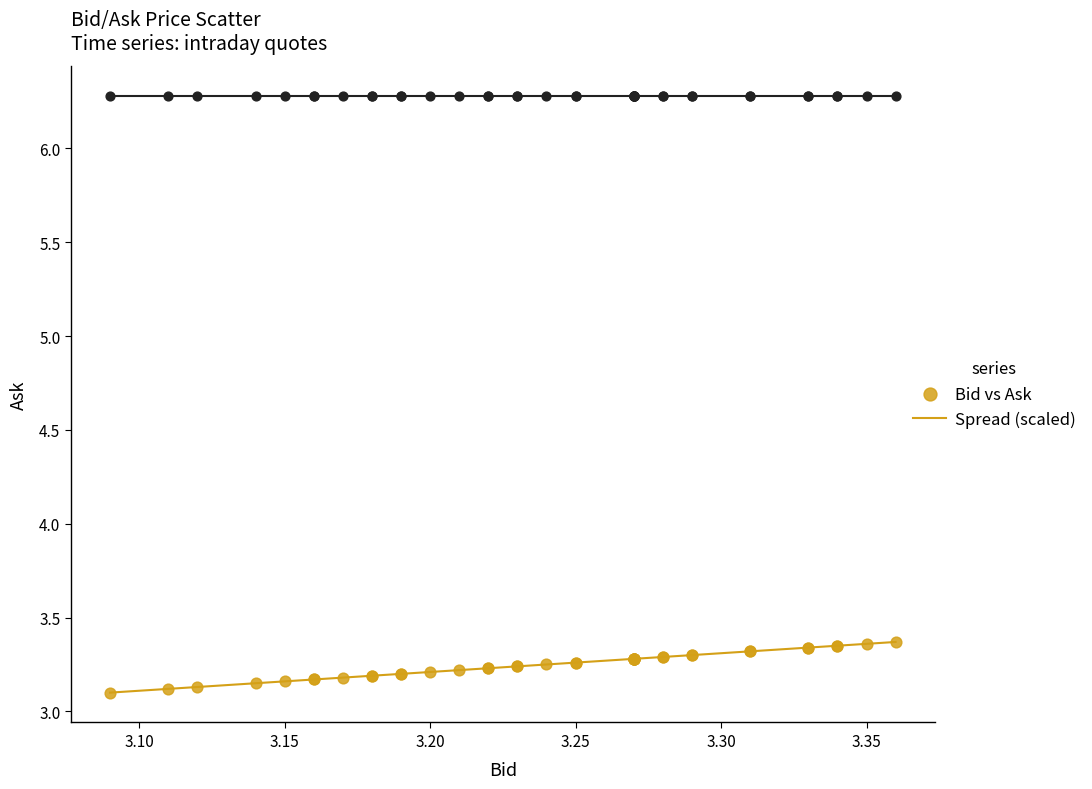

What are all the series names shown in the legend?

Bid vs Ask, Spread (scaled)